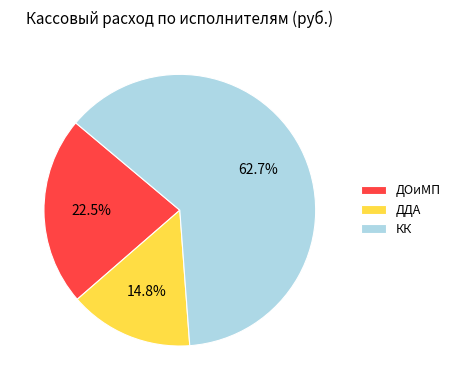

Which category has the smallest portion of the pie?

ДДА